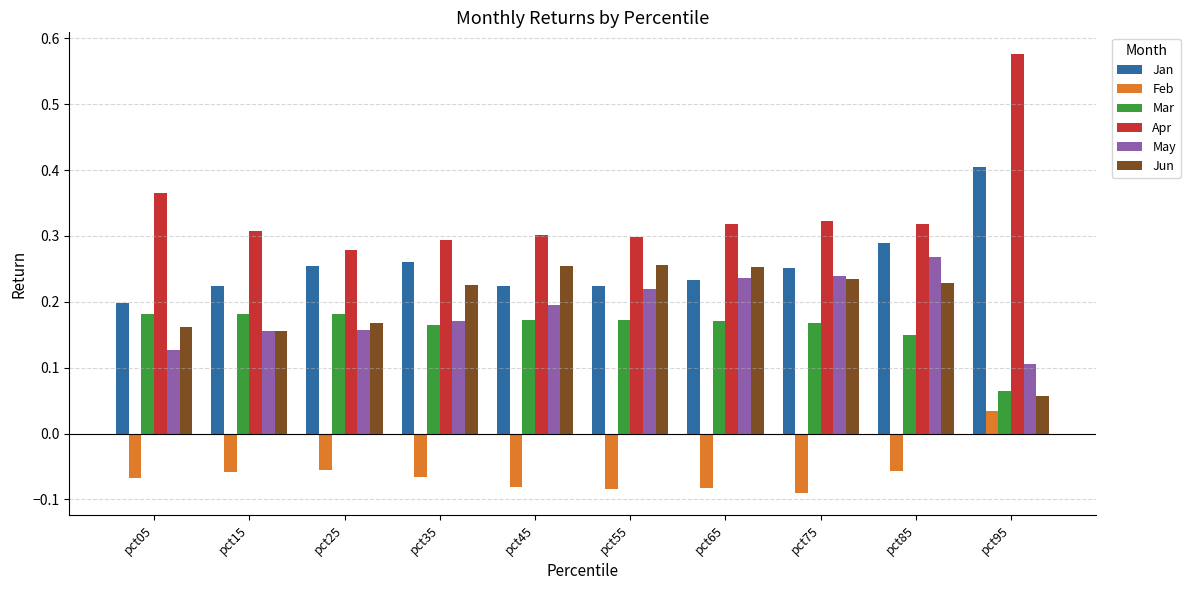

At how many categories does at least one series exceed 0?

10